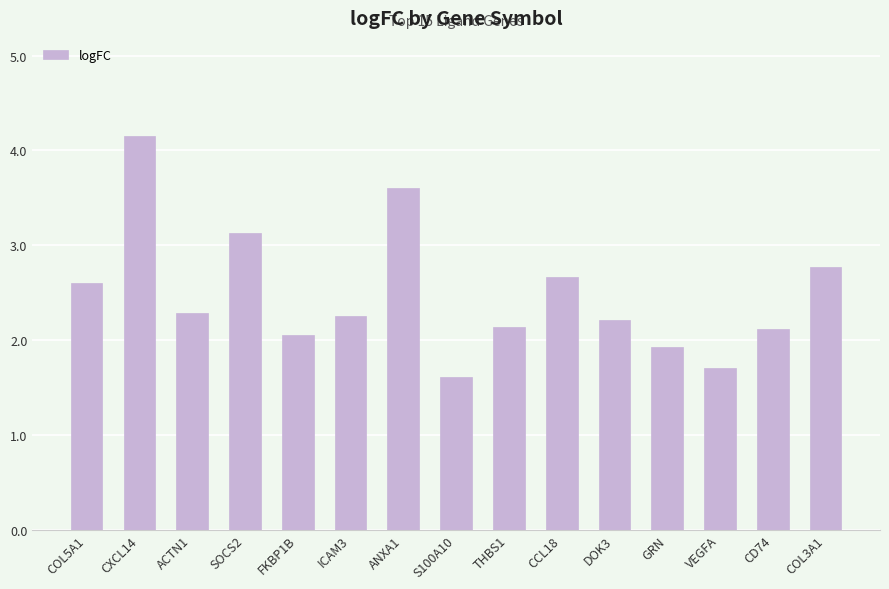

Which has a higher value, COL3A1 or THBS1?

COL3A1